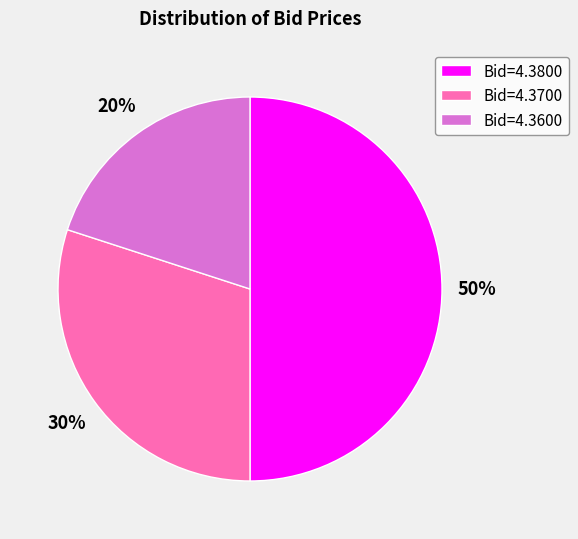

How many slices are in this pie chart?

3